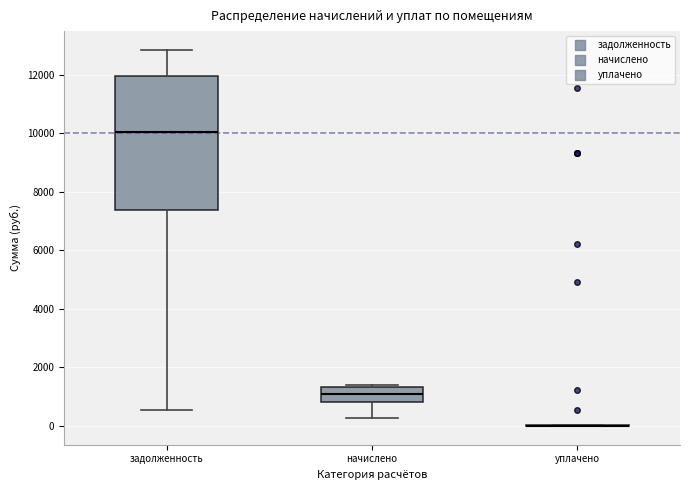

Reading left to right, transcribe this box plot: for each box, give where its median line is, the range the box spans, and where its two whiskers end, as read against the y-axis. The values are not printed on the chart, so give them approximately, as read against the axis.

задолженность: median 10000, box 7400 to 12000, whiskers 600 to 12800
начислено: median 1200, box 800 to 1400, whiskers 200 to 1400 (just above the box's upper edge)
уплачено: box collapsed to a line at 0, whiskers 0 to 0